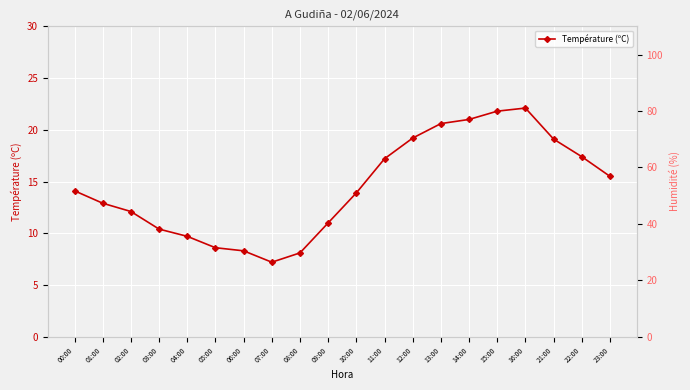

The Température (ºC) series shows 11.0 at 09:00. True or false?

True